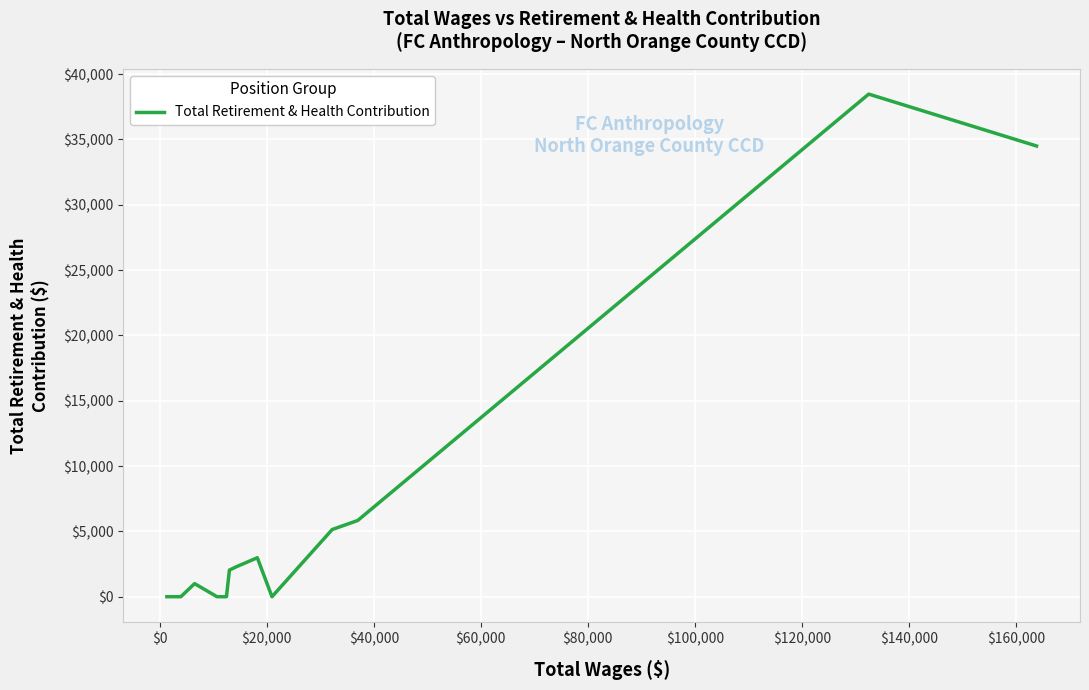

What is the maximum value shown in the chart?

38470